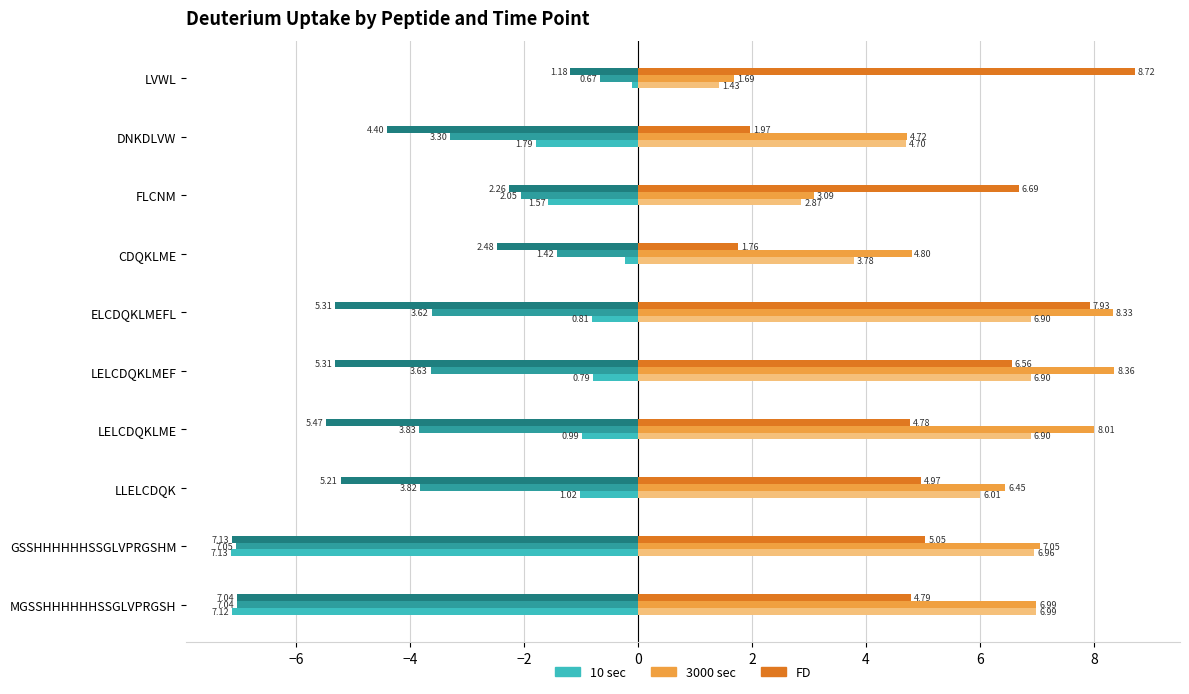

What is the total value across all series at DNKDLVW?

1.9